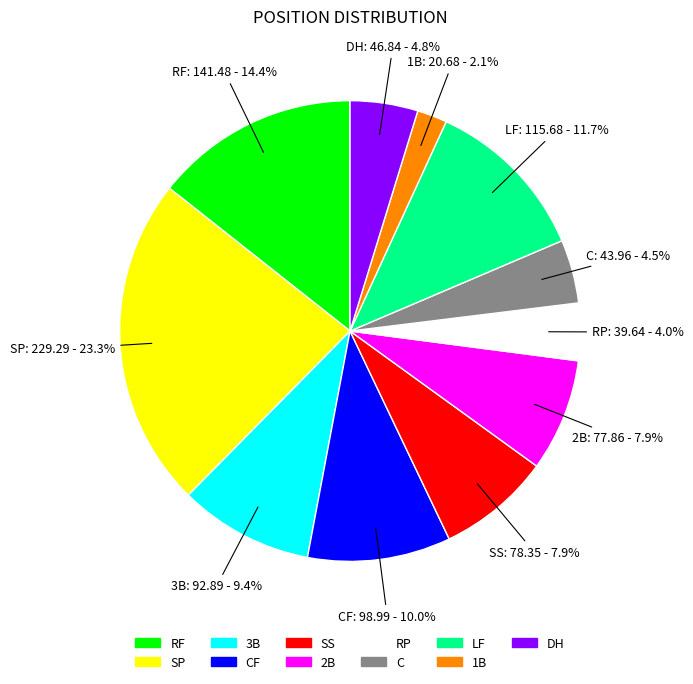

To the nearest percent, what is the combined percentage of DH and SS?

13%